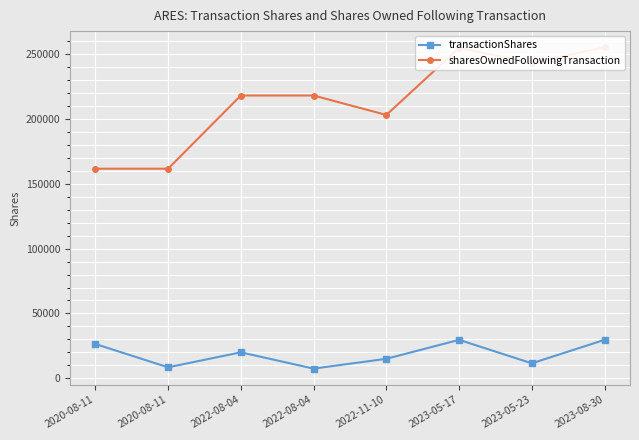

How many data points in sharesOwnedFollowingTransaction are less than 218082?

3